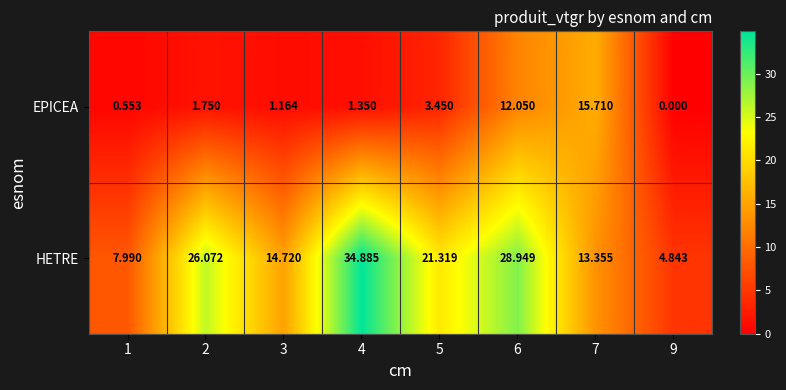

At 7, list the series in order from smallest to largest.

HETRE, EPICEA